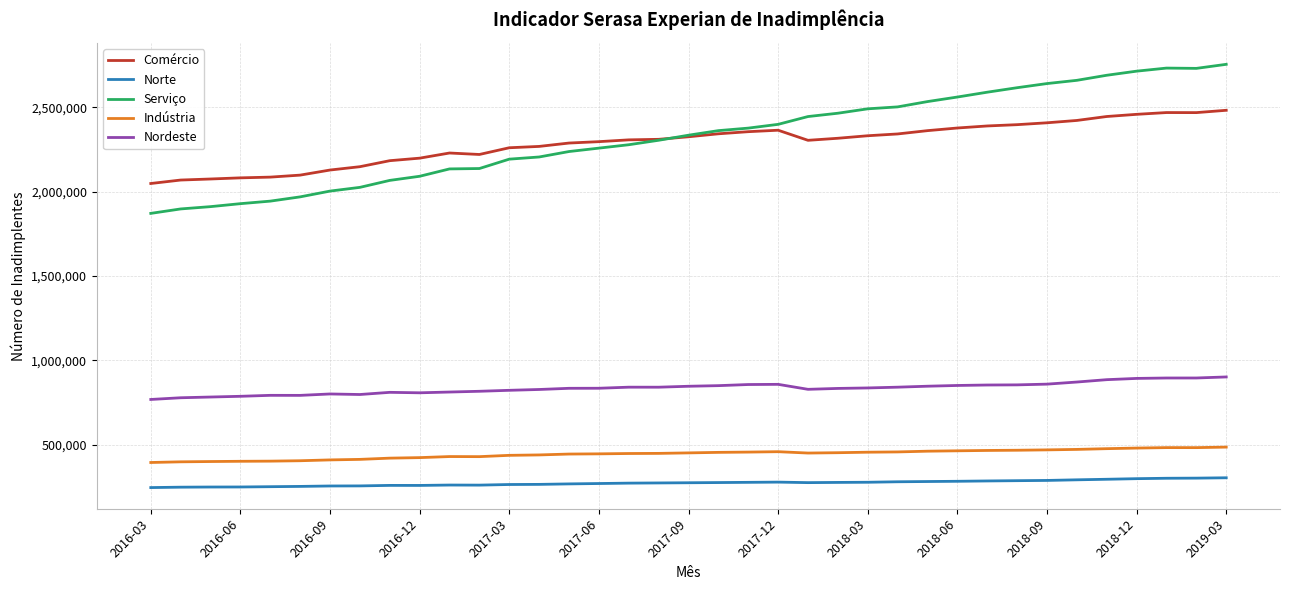

Rank the series by their maximum value, from lowest to highest.

Norte, Indústria, Nordeste, Comércio, Serviço